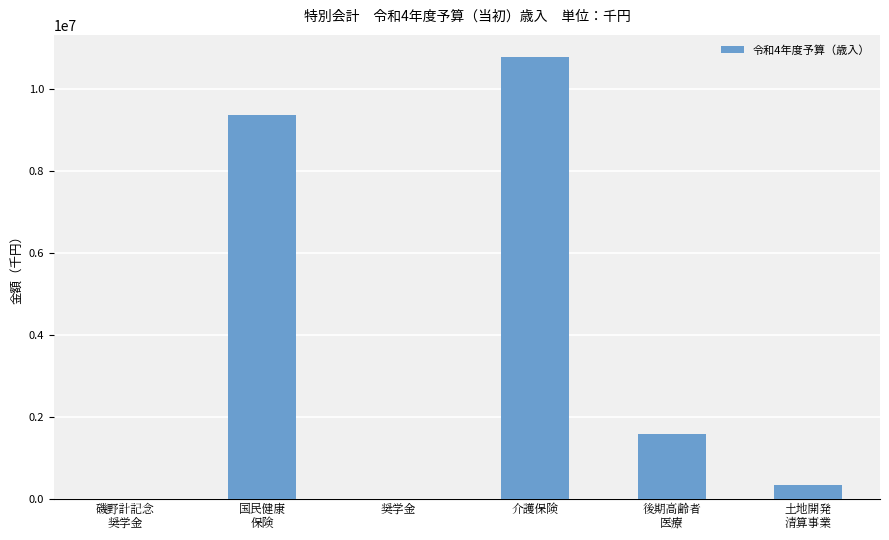

What is the greatest value displayed?

10782059